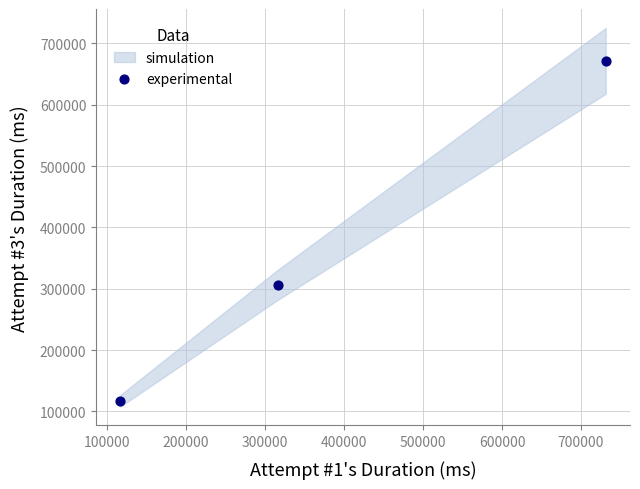

What Y value in the scatter plot is closest to 394327?

306270